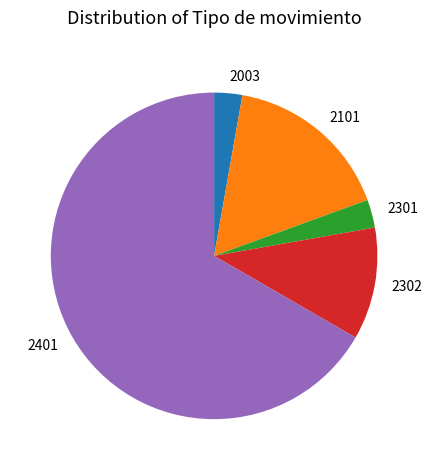

Which category has the biggest portion of the pie?

2401